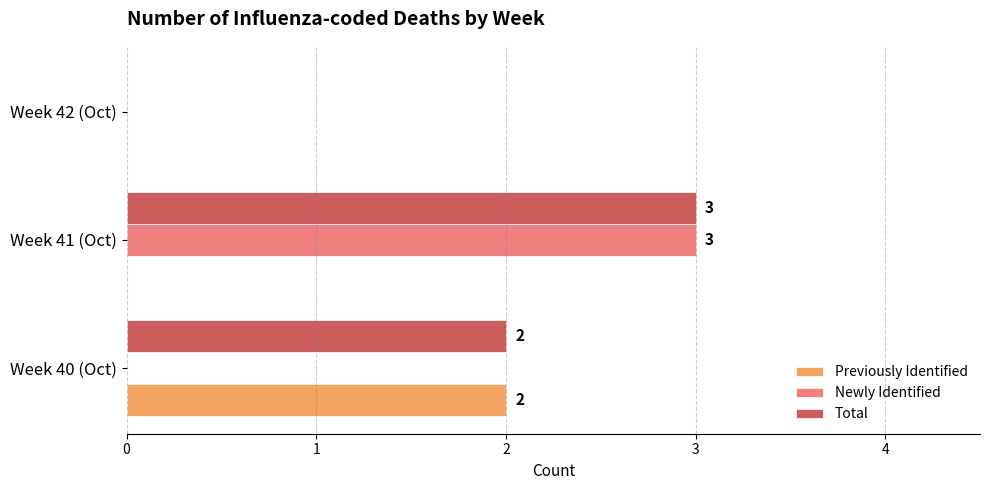

True or false: Newly Identified has a value of 1 at Week 42 (Oct).

False